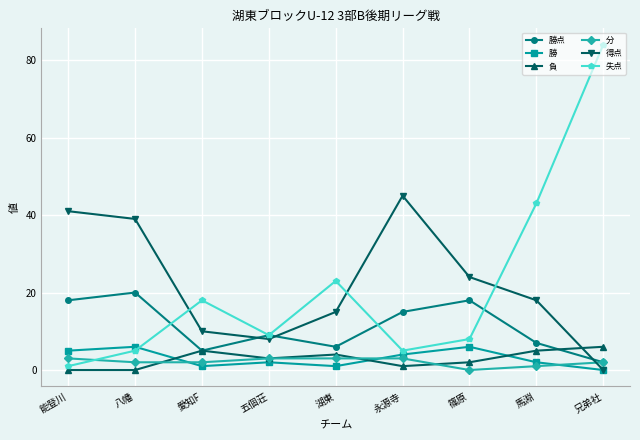

Does the chart have visible grid lines?

Yes